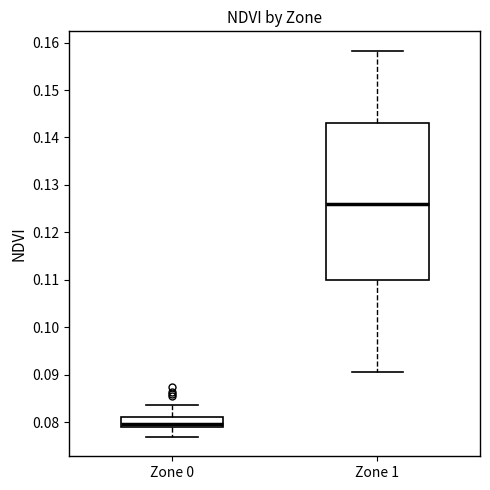

Which box has the lowest median line?

Zone 0